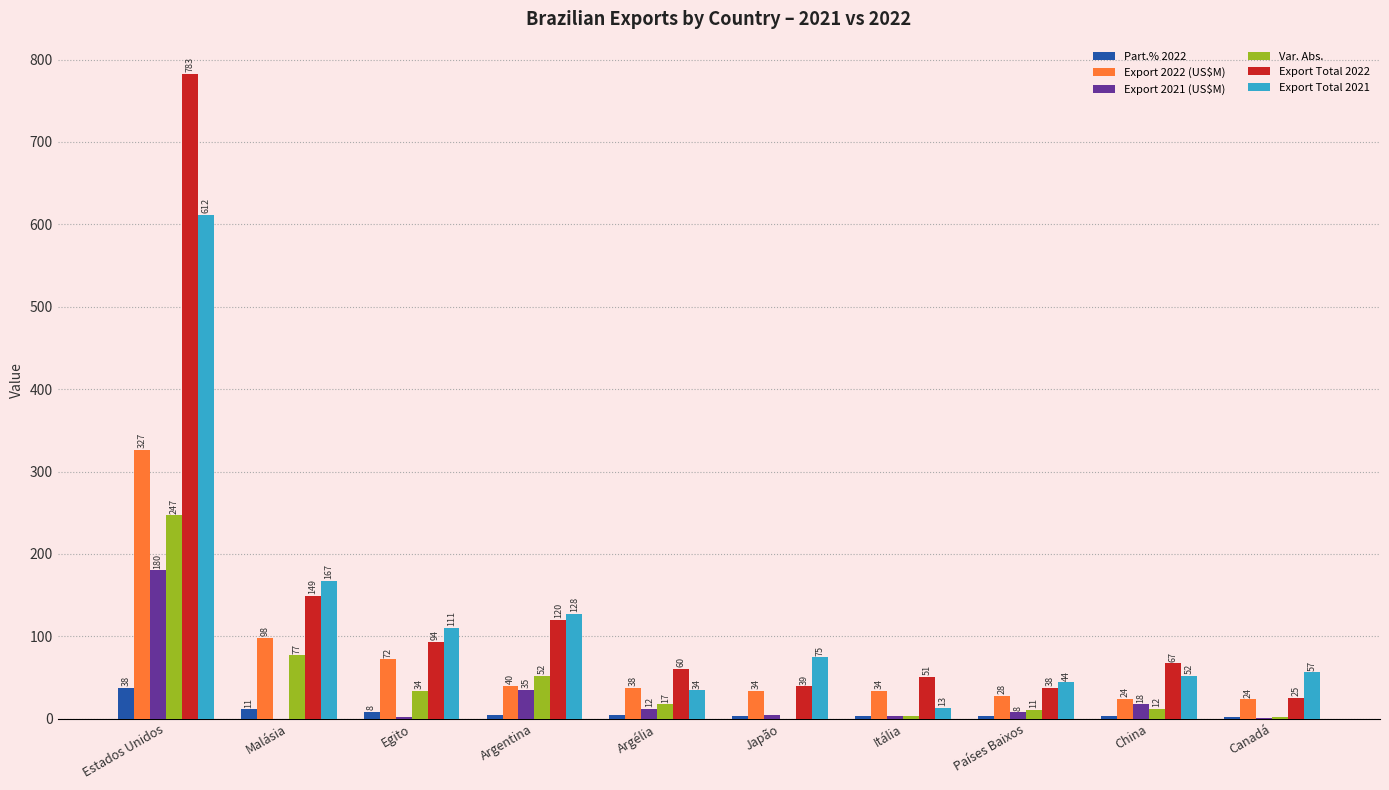

What is the maximum value for Export 2021 (US$M)?

180.0